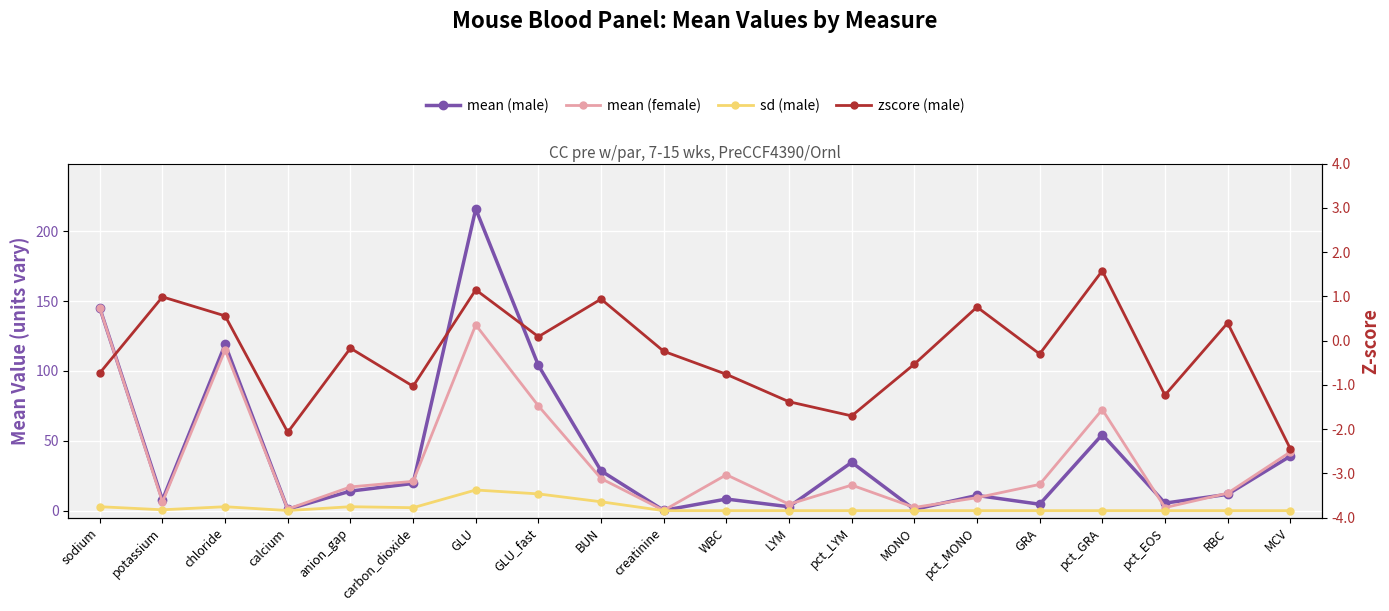

Which label corresponds to the largest value in the chart?

GLU